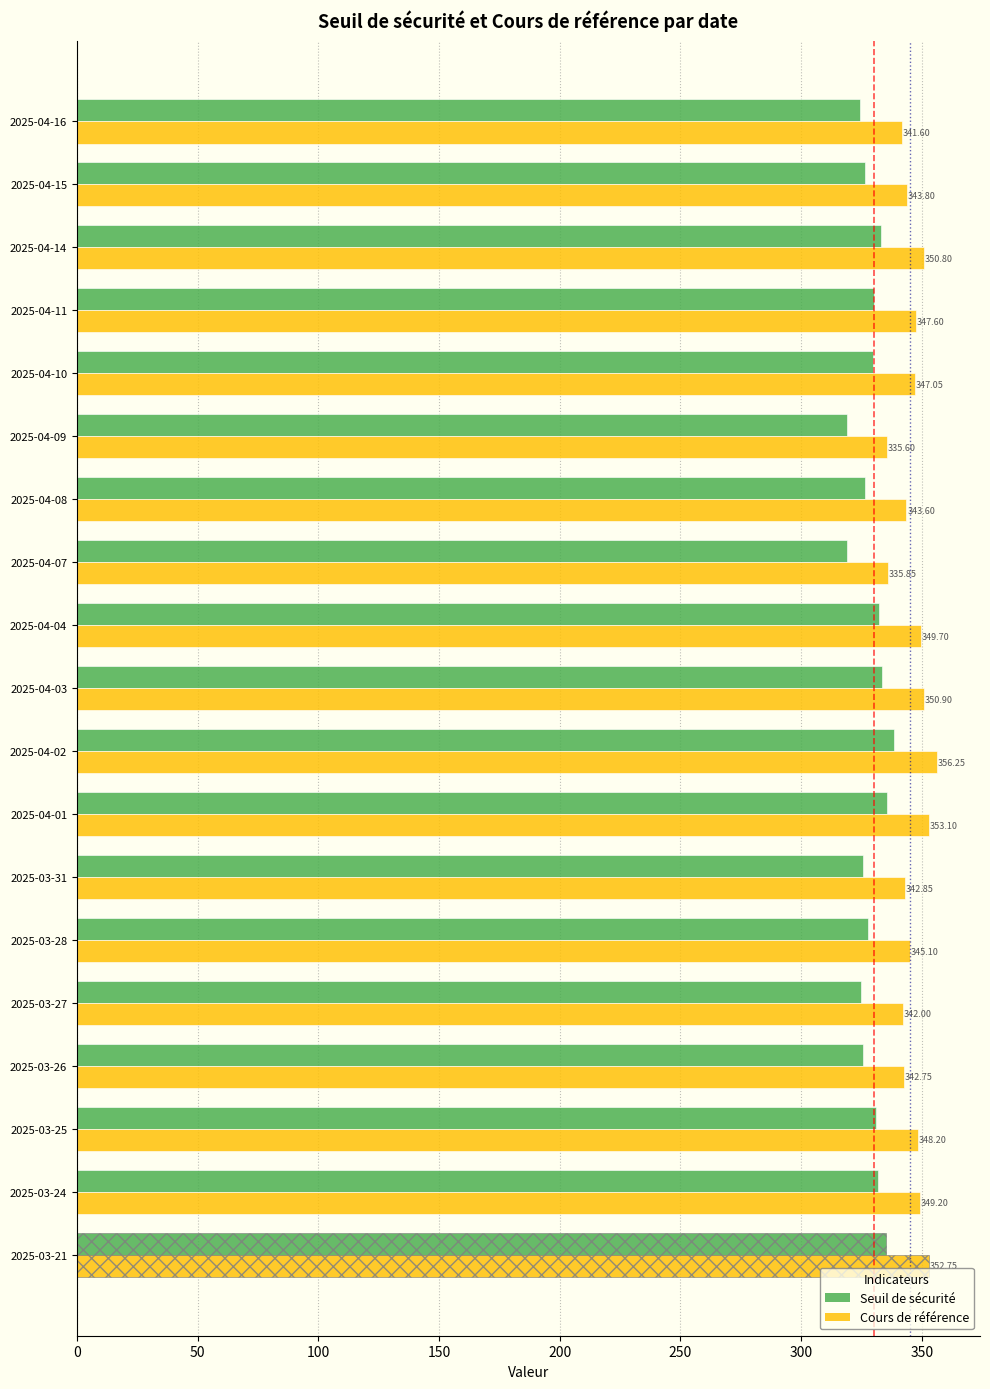

What are all the series names shown in the legend?

Seuil de sécurité, Cours de référence